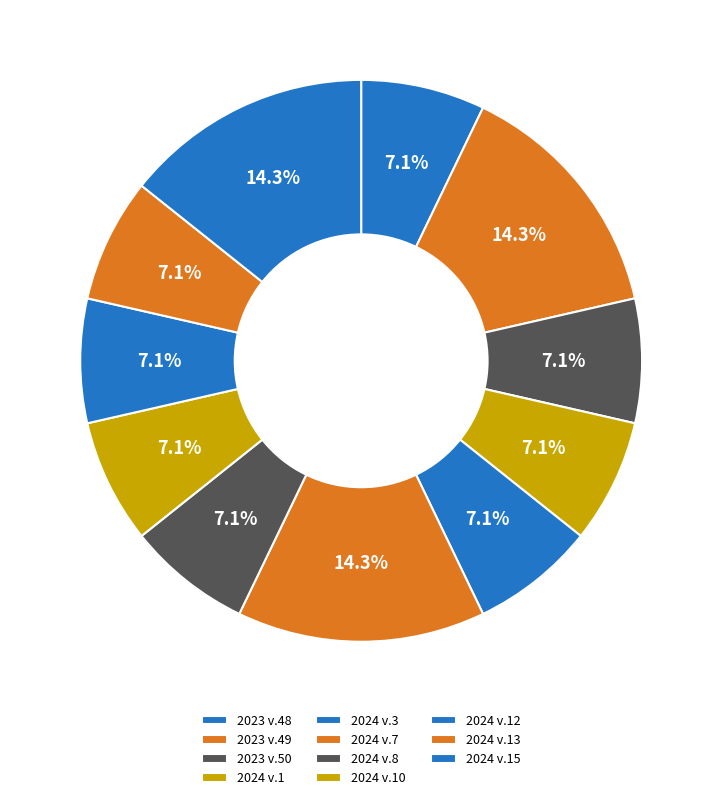

Does 2023 v.48 account for over 50% of the chart?

No